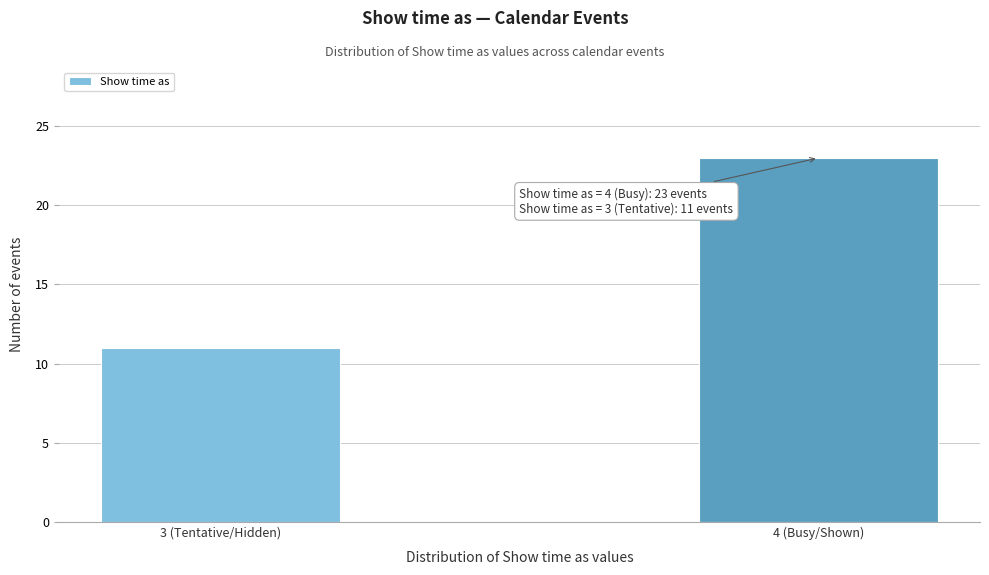

Reading left to right, transcribe all the data shown in this chart.

11	23